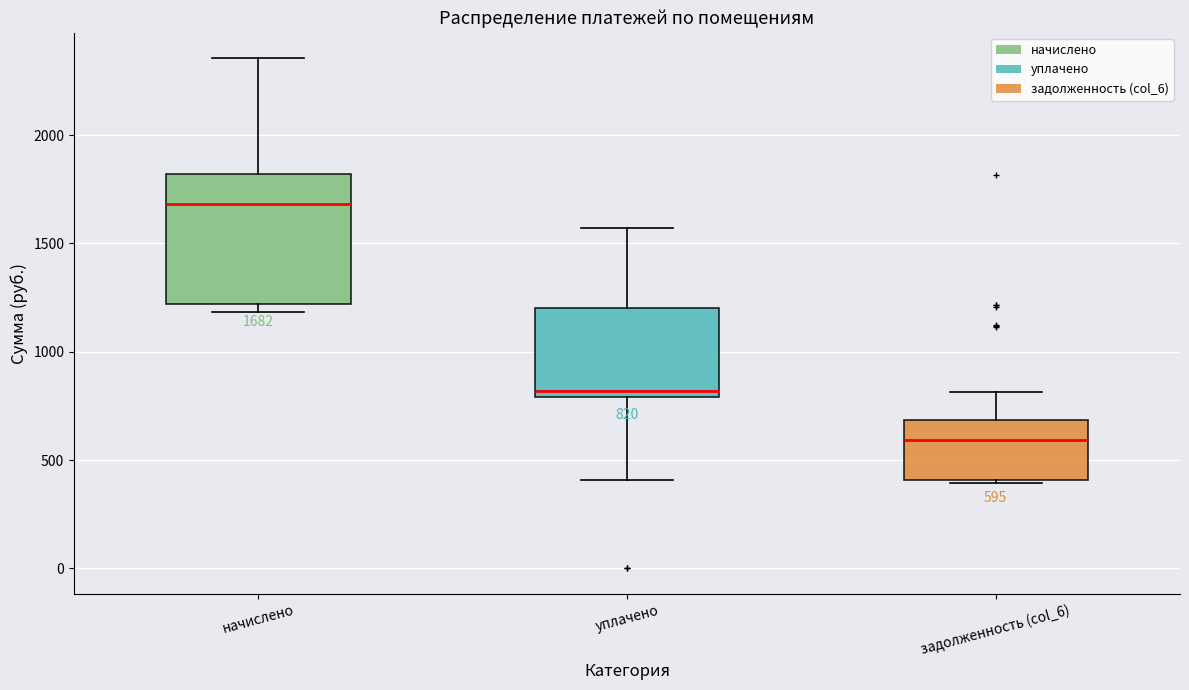

Which box has the lowest median line?

задолженность (col_6)